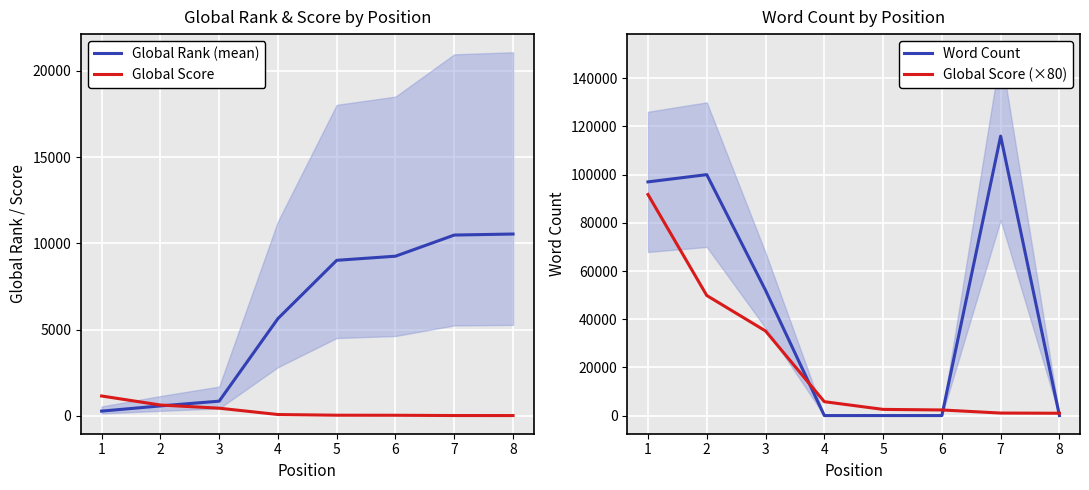

What is the difference between the maximum and minimum values in the Global Score series?

1135